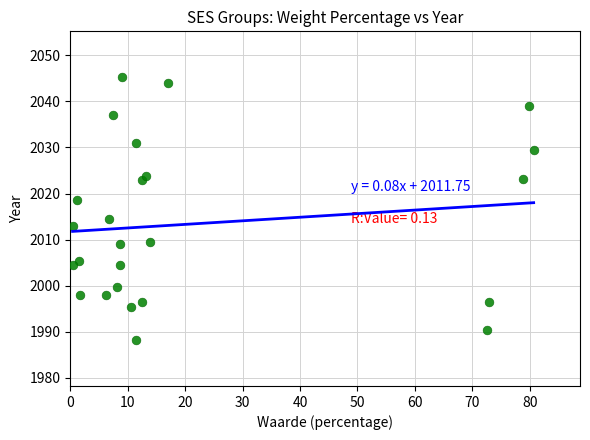

What is the range of X values (max minus min)?

80.3